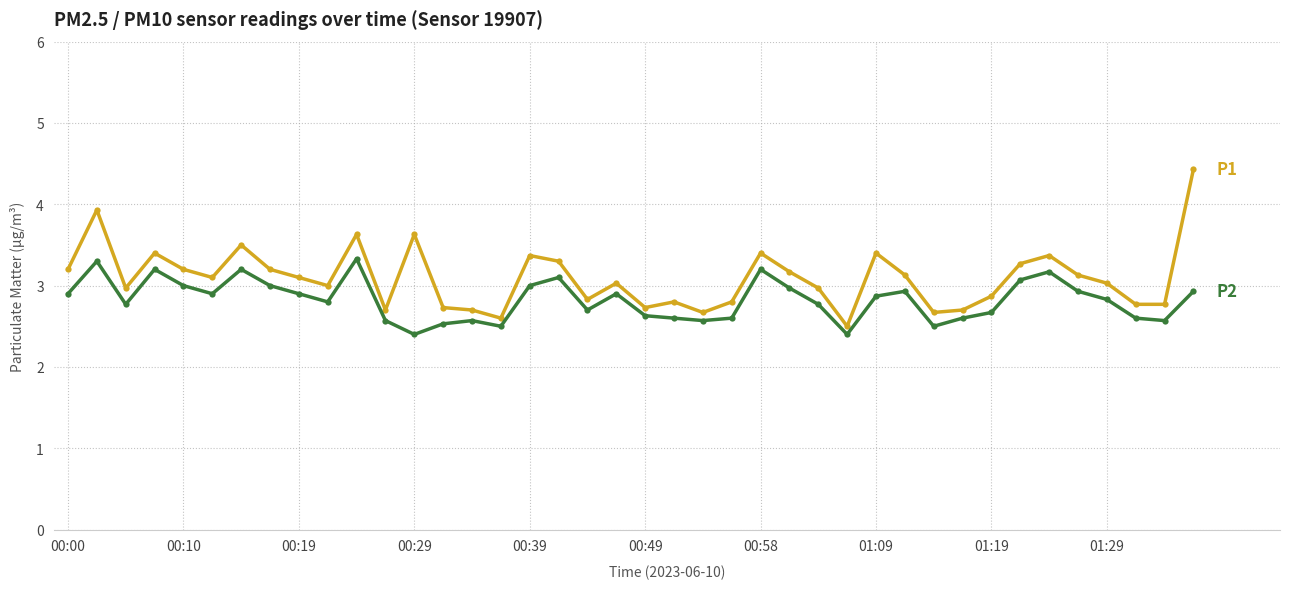

How many series are shown in this chart?

2